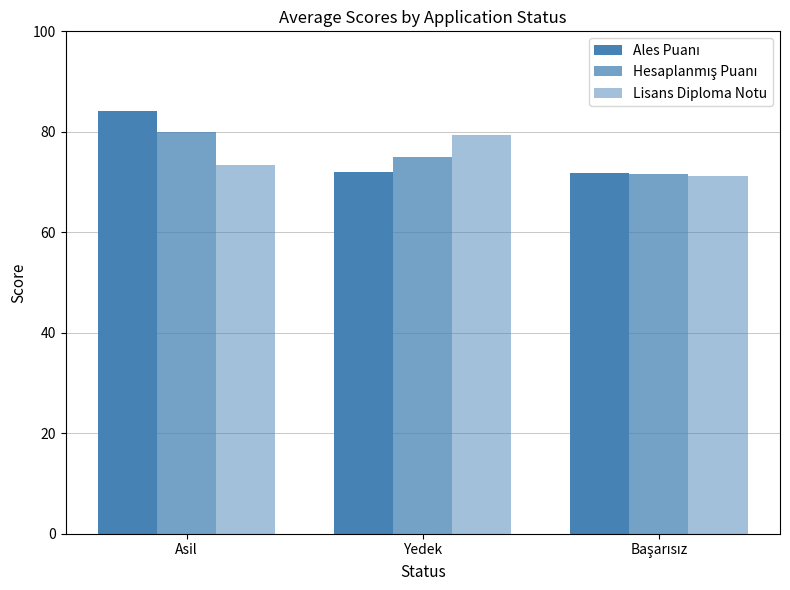

Which series has the widest spread of values?

Ales Puanı